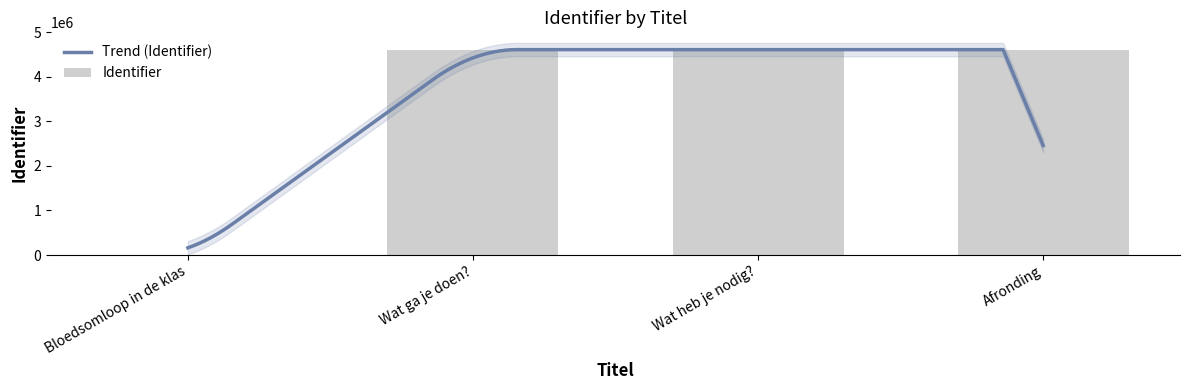

The chart shows a value of 4612047 at Wat heb je nodig?. True or false?

True